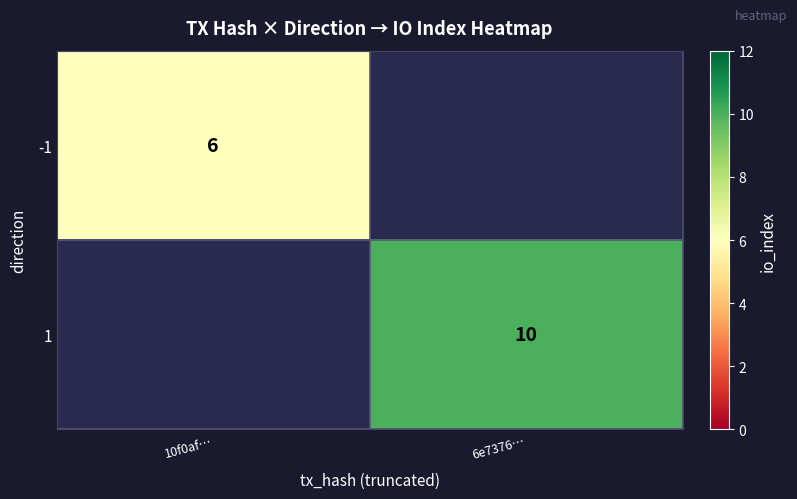

Which category has the highest value across all series?

6e7376…